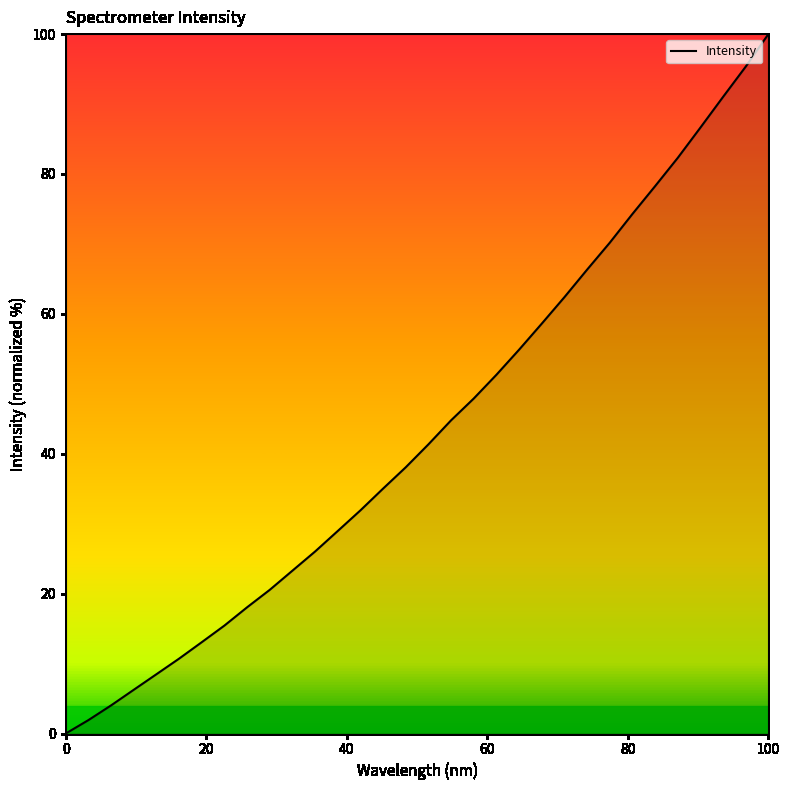

What is the maximum value shown in the chart?

100.0